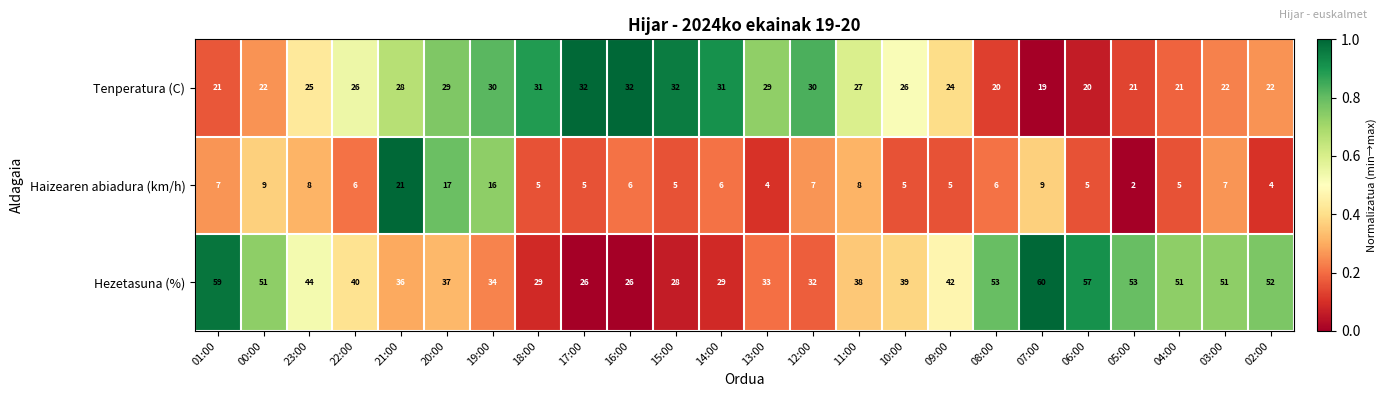

List the series in order of their peak value, highest first.

Hezetasuna (%), Tenperatura (C), Haizearen abiadura (km/h)